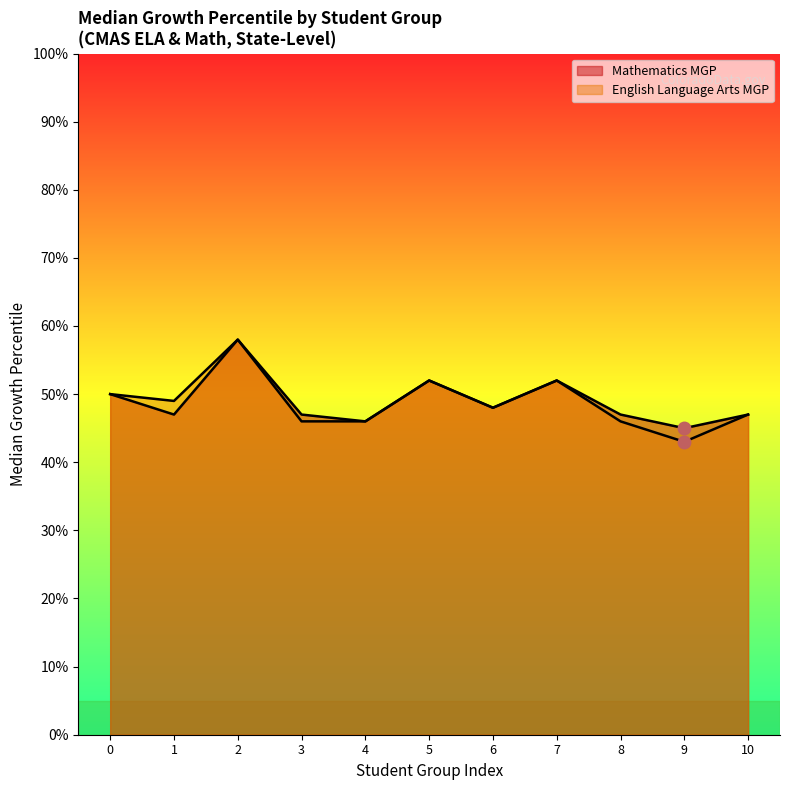

How many lines are shown in the chart?

2